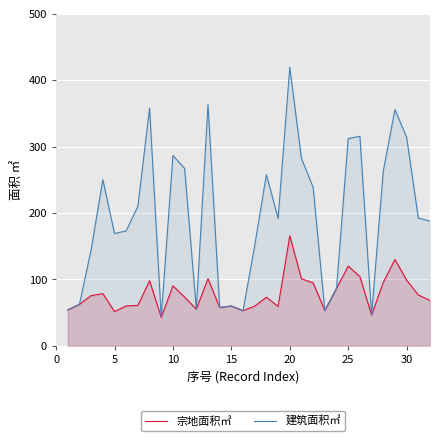

Is it true that 建筑面积㎡ equals 432.7 at 25?

False